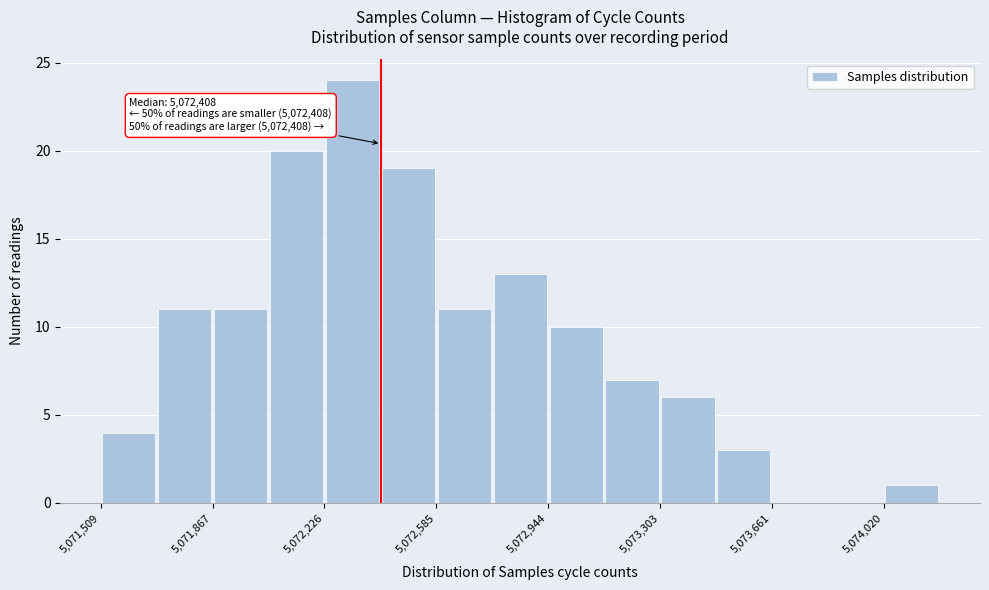

Around what value on the x-axis is the tallest bar? Give the approximate position of its centre, as read against the axis.

5072300